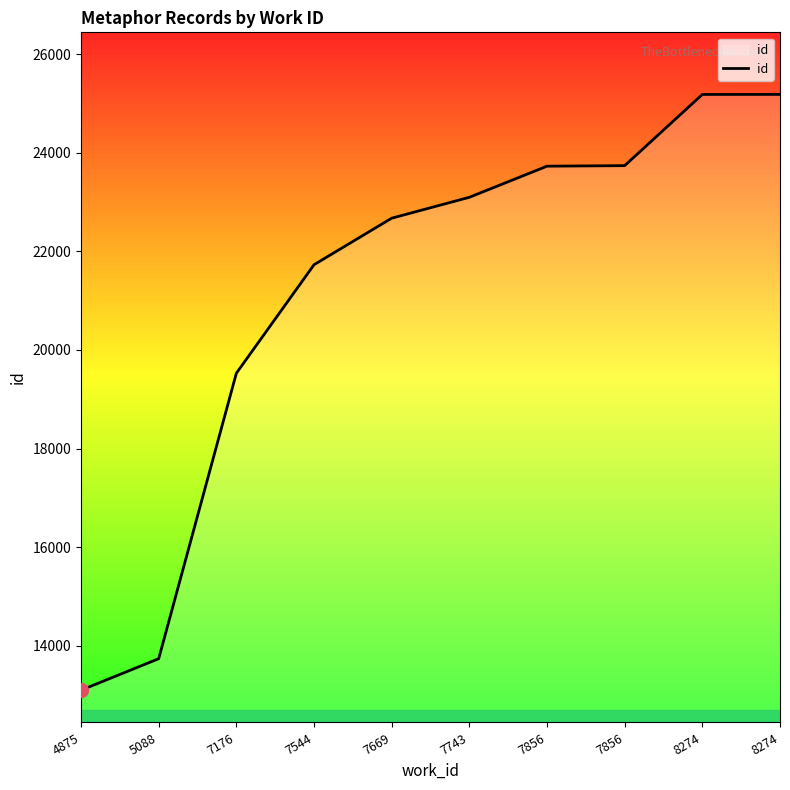

What is the smallest value displayed?

13099